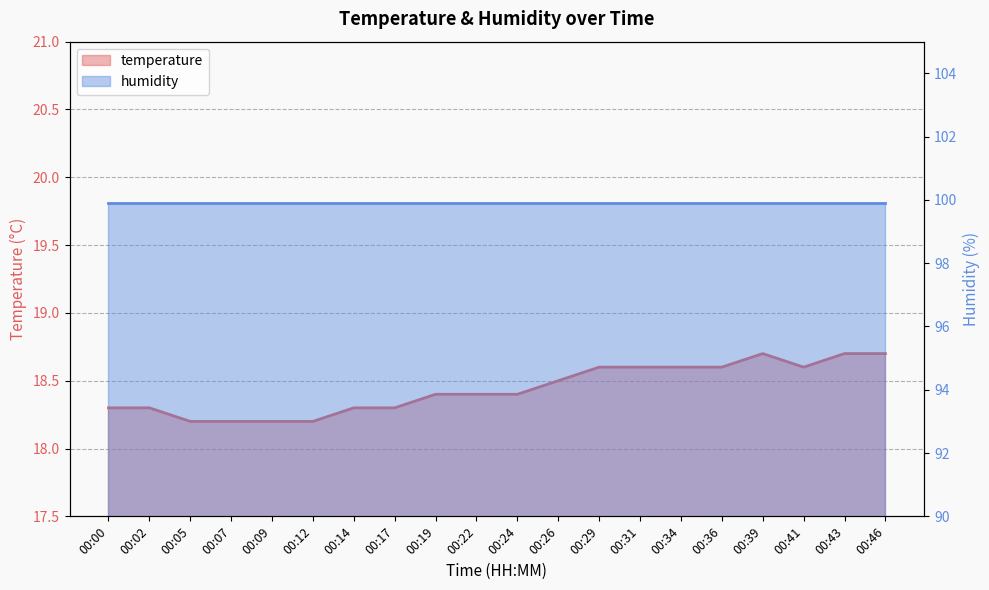

What is the difference between the values at 00:17 and 00:24?

0.1